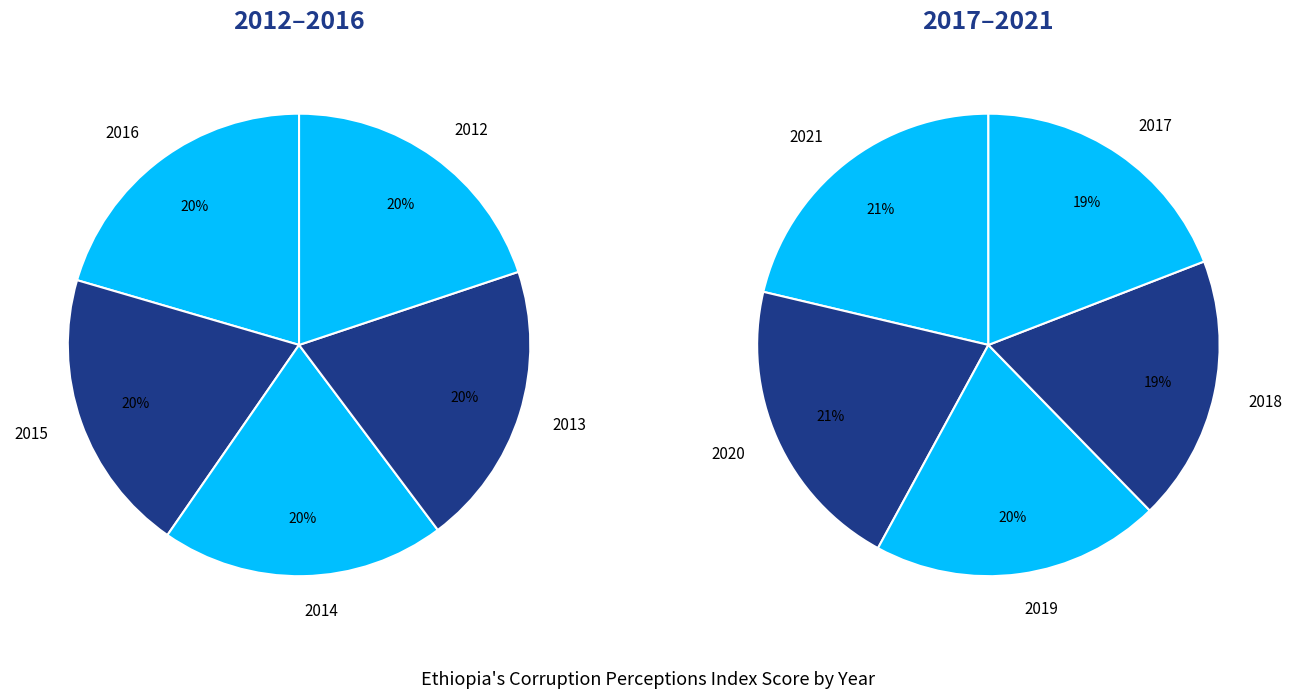

Is there a majority slice in this chart?

No